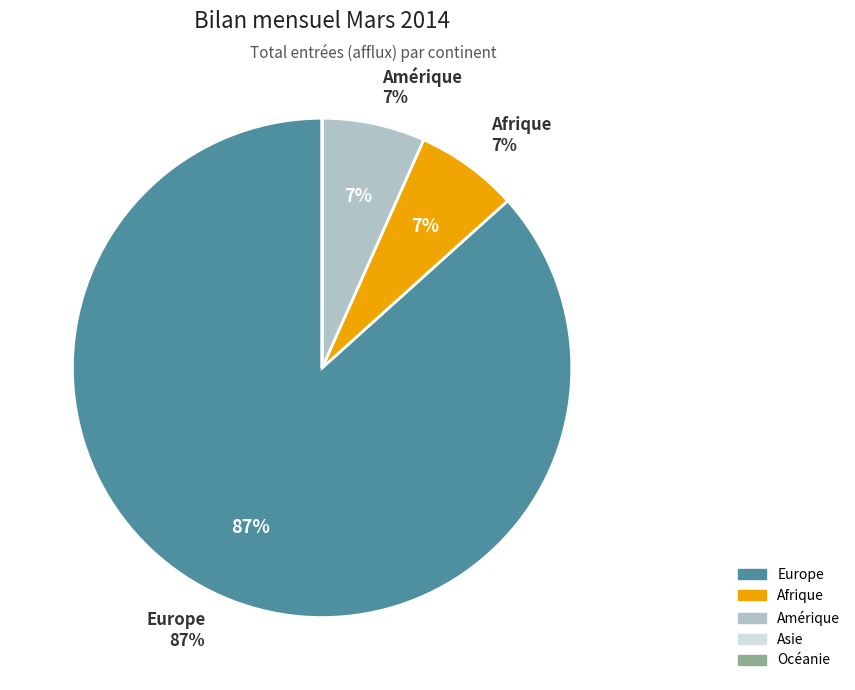

Rank the categories by value from lowest to highest.

Asie, Océanie, Afrique, Amérique, Europe